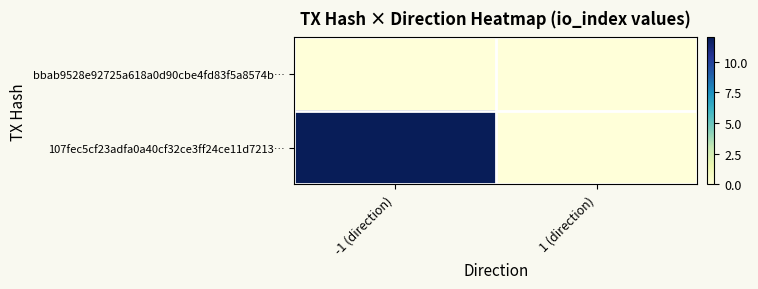

Between -1 (direction) and 1 (direction), which series saw the biggest shift?

107fec5cf23adfa0a40cf32ce3ff24ce11d7213…